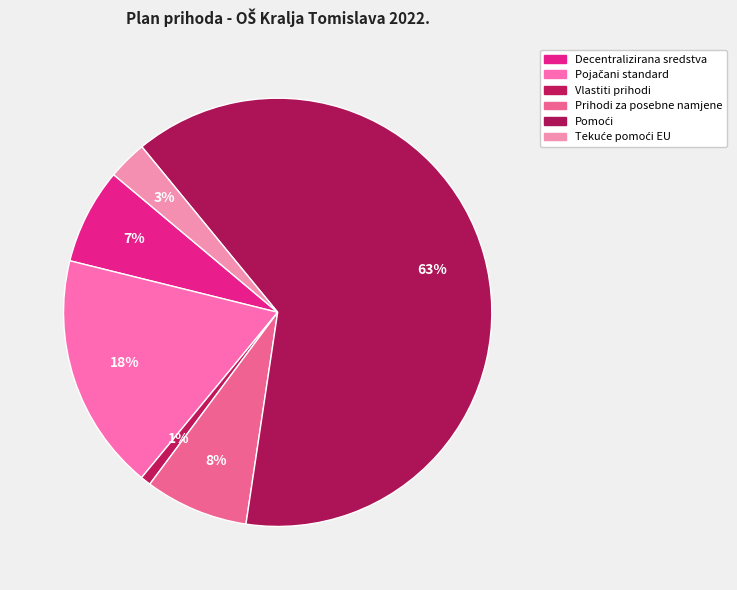

What is the smallest slice in the pie chart?

Vlastiti prihodi